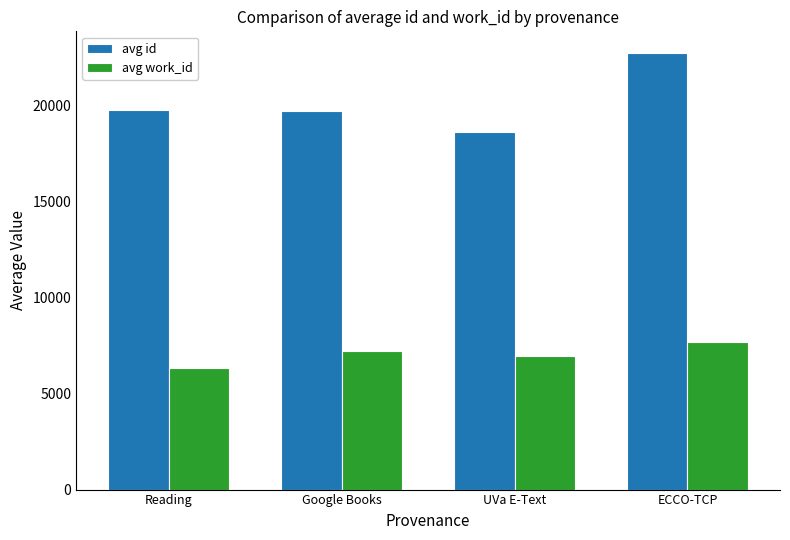

What is the label of the 2nd bar from the right?

UVa E-Text